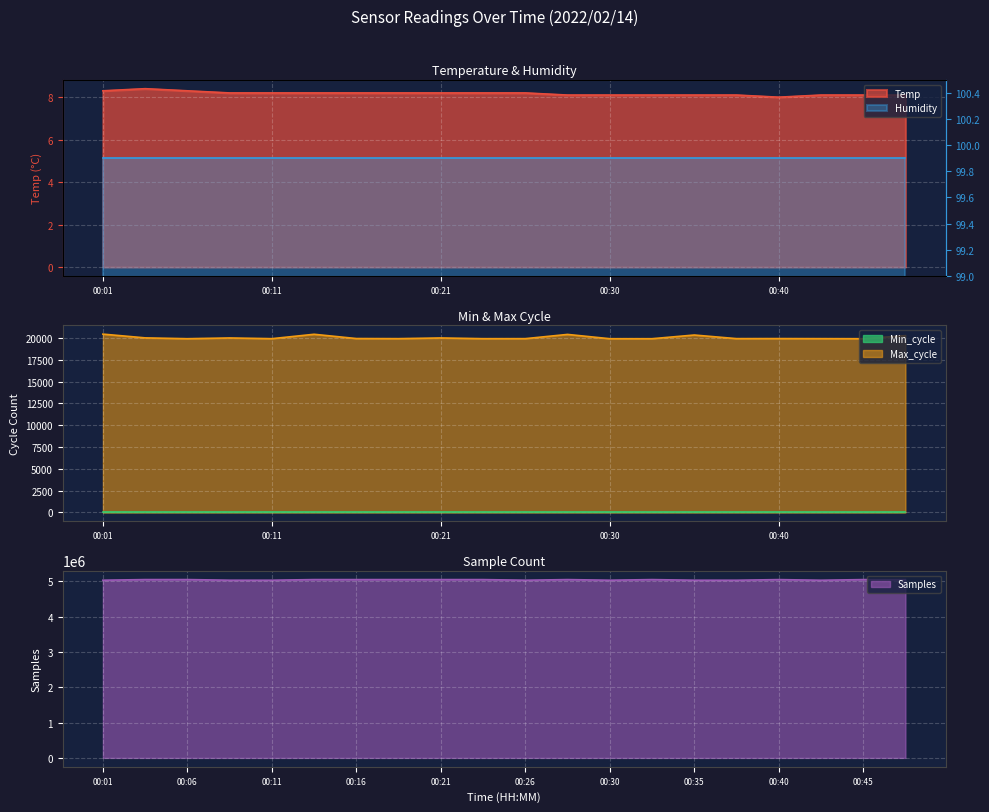

What is the minimum value shown in the chart?

8.0